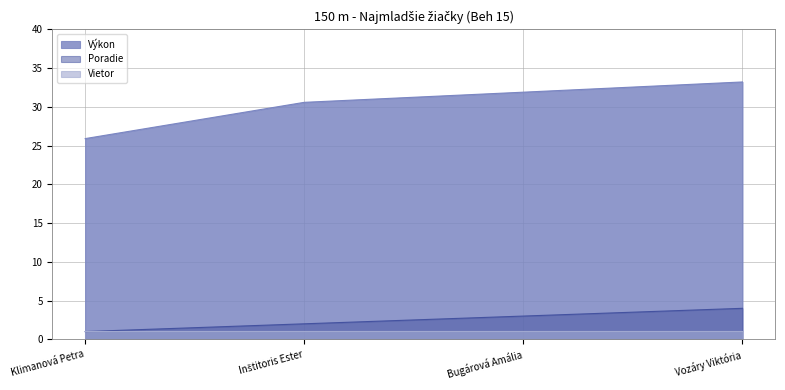

Where does the Výkon series first go above 31?

Bugárová Amália